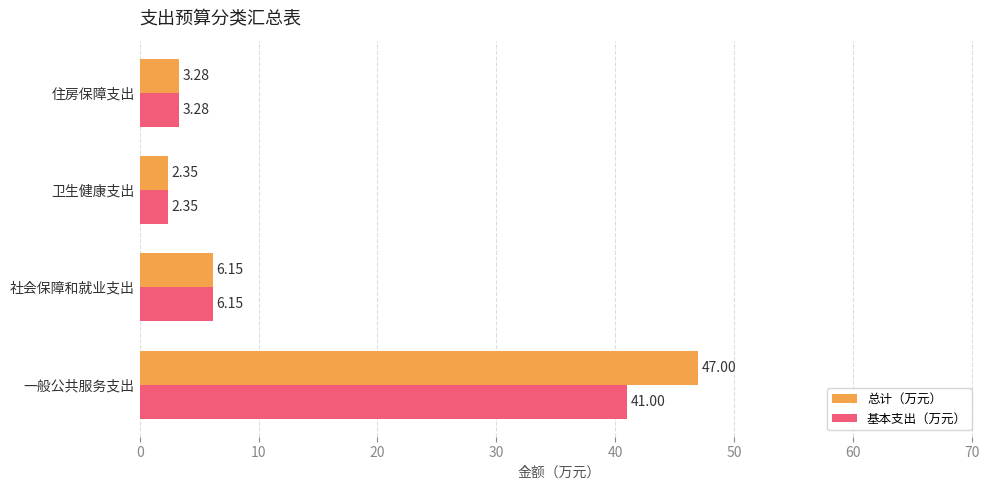

Rank the categories by 基本支出（万元） value from lowest to highest.

卫生健康支出, 住房保障支出, 社会保障和就业支出, 一般公共服务支出